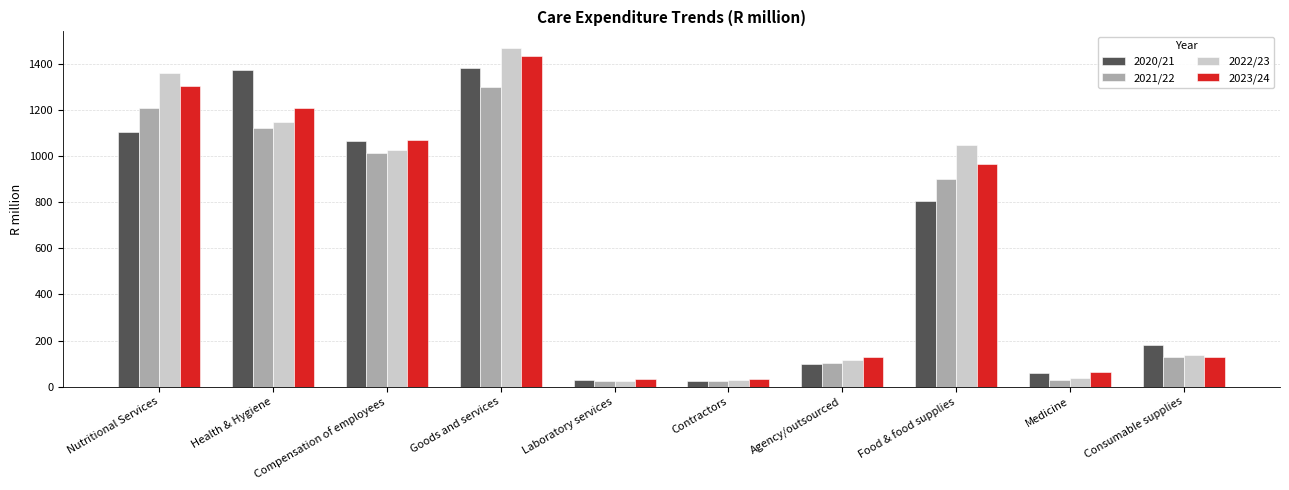

How many groups of bars are there?

10